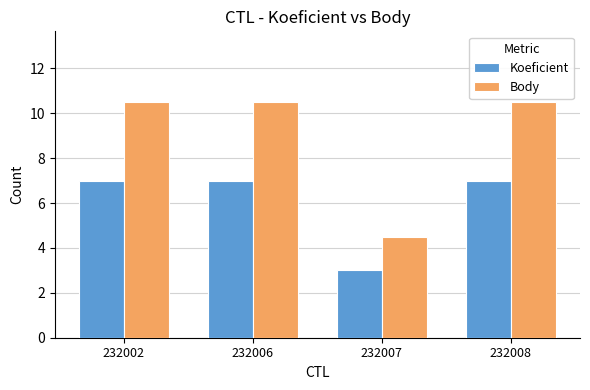

Is it true that Body equals 16.5 at 232006?

False